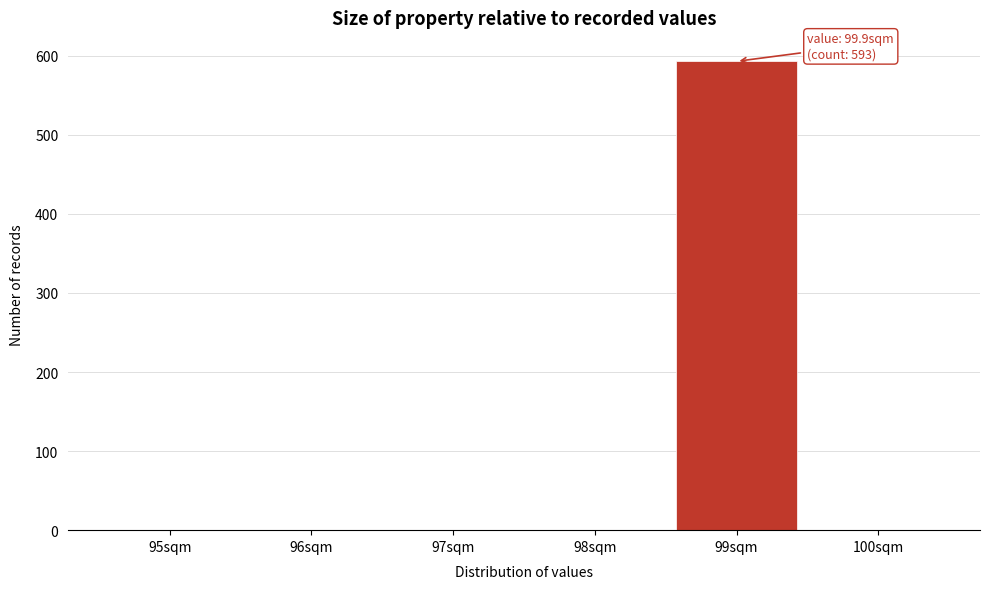

Reading left to right, what are all the values shown in this chart?

95sqm=0	96sqm=0	97sqm=0	98sqm=0	99sqm=593	100sqm=0